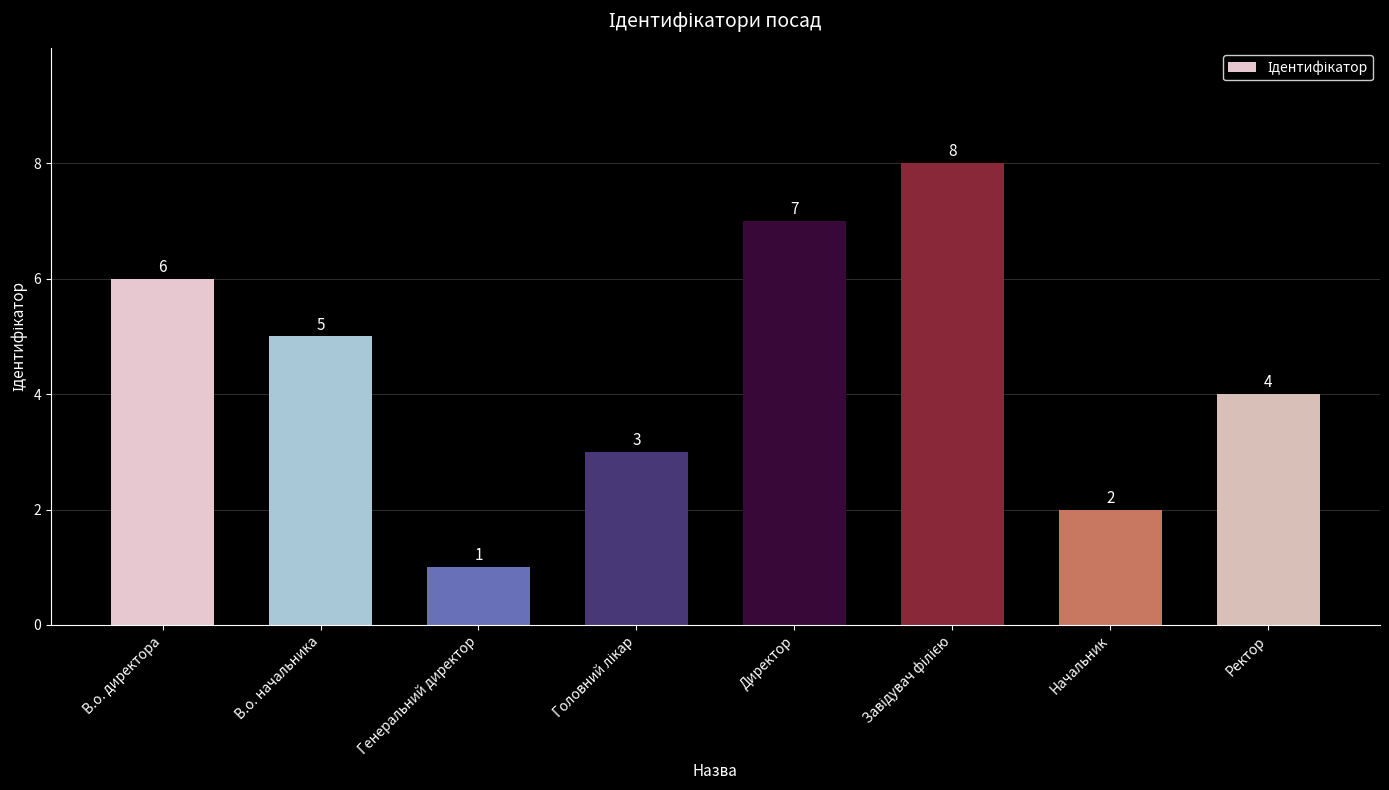

What is the maximum value shown in the chart?

8